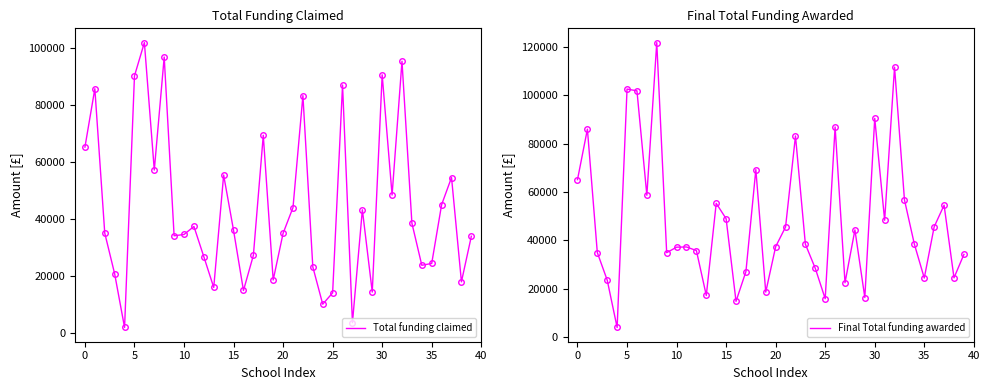

Reading right to left, what are all the values shown in this chart?

Total funding claimed: 33844	17861	54450	44910	24300	23659	38447	95220	48307	90468	14265	43135	3510	86890	13995	10005	23080	83180	43920	34877	18500	69264	27135	14812	35910	55309	15876	26663	37276	34462	34008	96711	57050	101781	90095	1840	20646	34953	85595	65115
Final Total funding awarded: 34204	24524	54560	45630	24435	38426	56746	111600	48307	90468	16380	44339	22490	86890	15885	28440	38426	83180	45540	37397	18625	69264	27135	14812	48975	55309	17220	35811	37276	37196	34920	121767	58670	101826	102550	4000	23556	34953	85977	65115